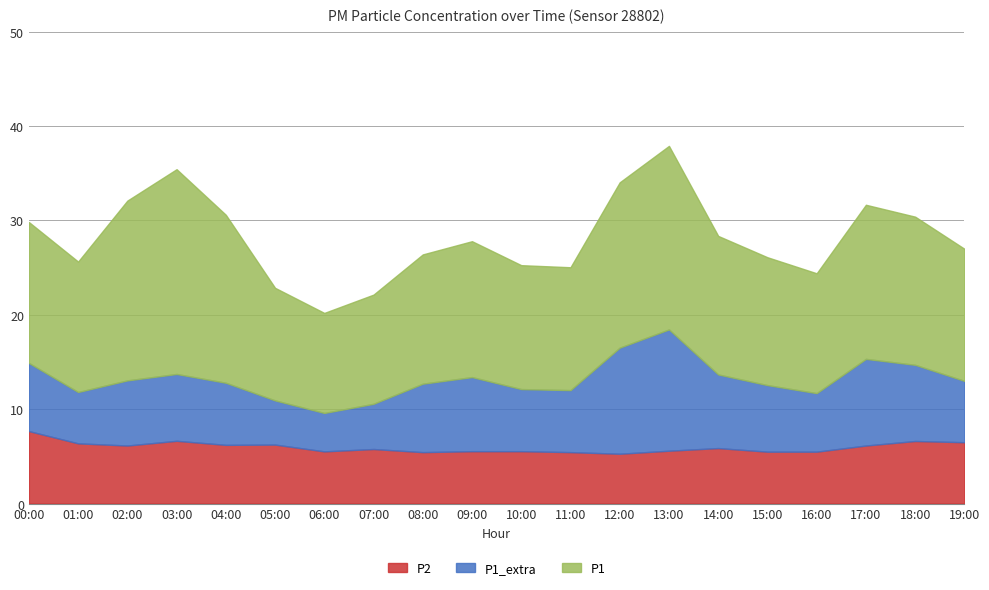

Reading left to right, extract all data points from this chart.

P2: 00:00=7.7	01:00=6.4	02:00=6.2	03:00=6.7	04:00=6.2	05:00=6.2	06:00=5.5	07:00=5.8	08:00=5.5	09:00=5.5	10:00=5.5	11:00=5.5	12:00=5.3	13:00=5.6	14:00=5.9	15:00=5.5	16:00=5.5	17:00=6.2	18:00=6.6	19:00=6.5
P1_extra: 00:00=7.2	01:00=5.4	02:00=6.9	03:00=7.1	04:00=6.6	05:00=4.7	06:00=4.1	07:00=4.8	08:00=7.2	09:00=7.8	10:00=6.6	11:00=6.6	12:00=11.2	13:00=12.8	14:00=7.8	15:00=7.0	16:00=6.2	17:00=9.2	18:00=8.1	19:00=6.5
P1: 00:00=14.9	01:00=13.8	02:00=19.1	03:00=21.7	04:00=17.8	05:00=11.9	06:00=10.6	07:00=11.6	08:00=13.7	09:00=14.4	10:00=13.1	11:00=13.0	12:00=17.5	13:00=19.4	14:00=14.7	15:00=13.6	16:00=12.7	17:00=16.3	18:00=15.7	19:00=14.0